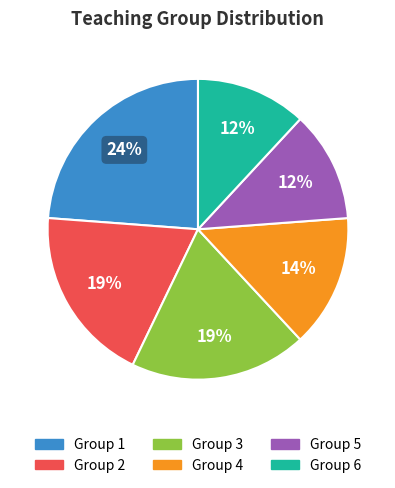

How many slices are in this pie chart?

6